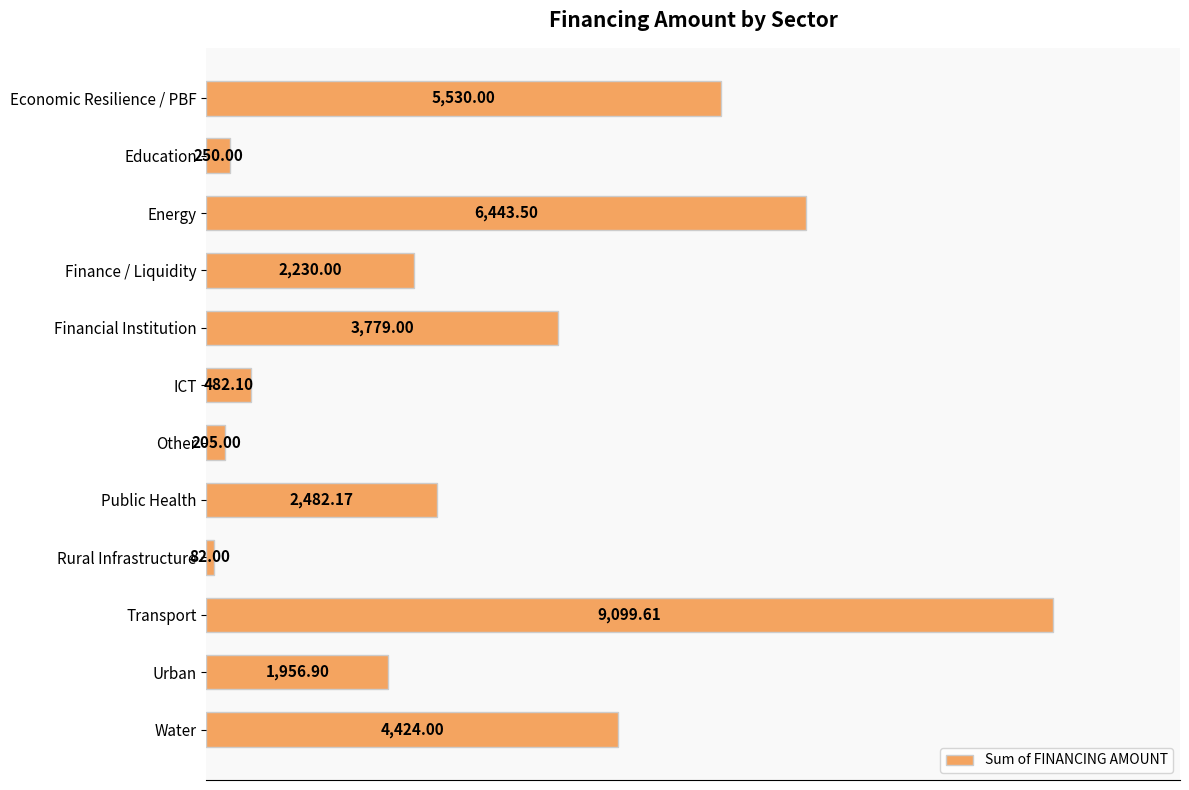

List the labels in order of value, largest first.

Transport, Energy, Economic Resilience / PBF, Water, Financial Institution, Public Health, Finance / Liquidity, Urban, ICT, Education, Other, Rural Infrastructure